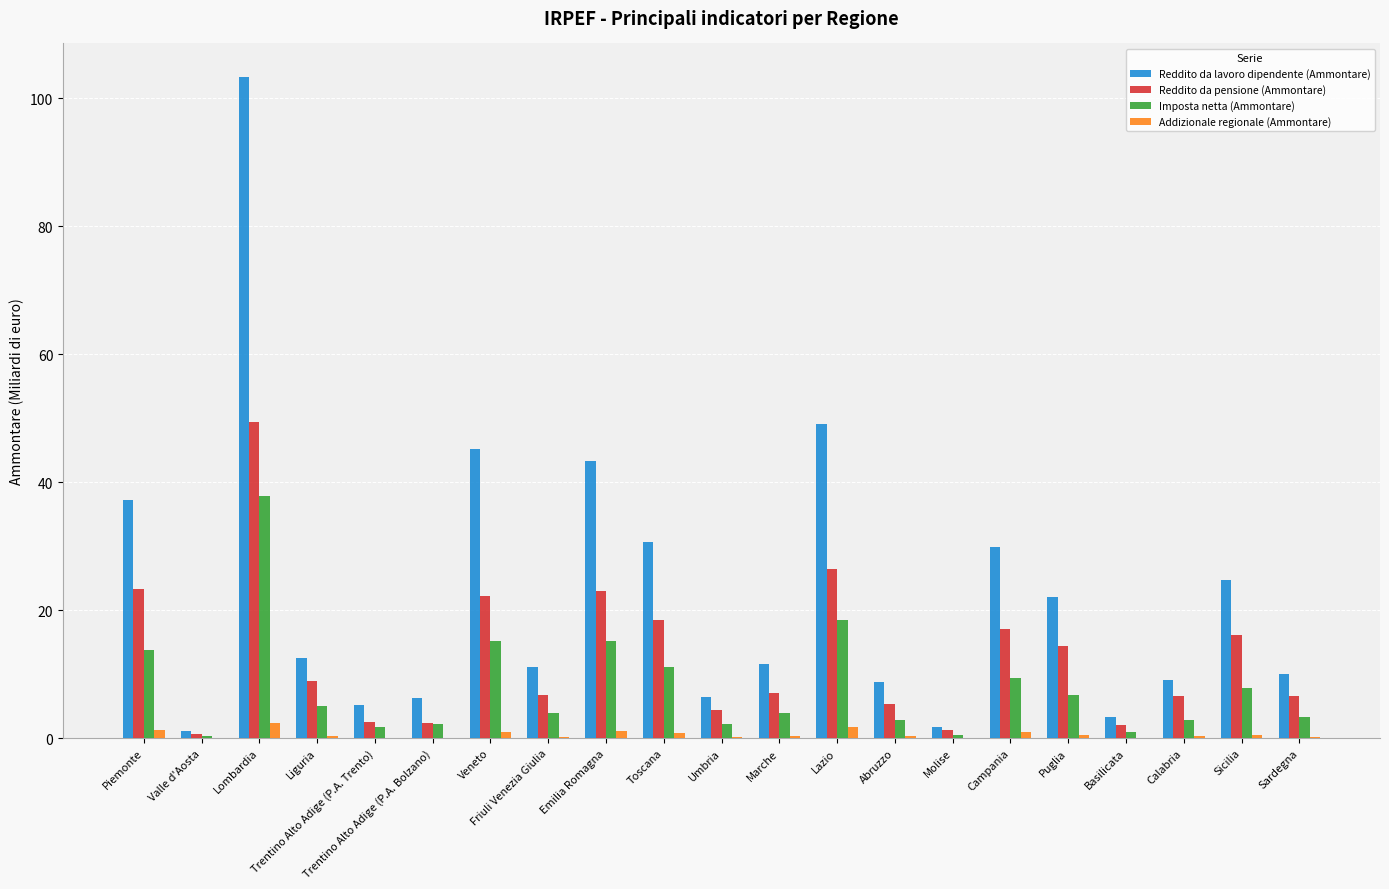

Which series has the largest total across all categories?

Reddito da lavoro dipendente (Ammontare)